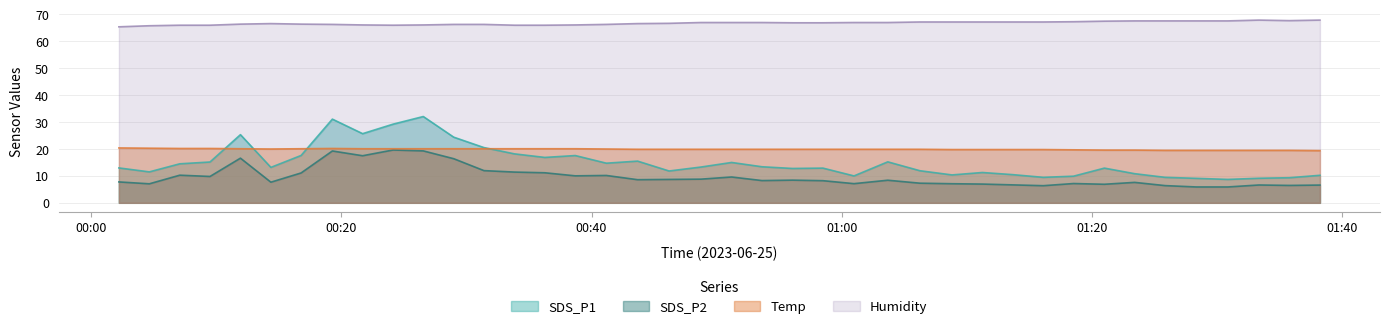

How many interior local valleys does the SDS_P2 series have?

11